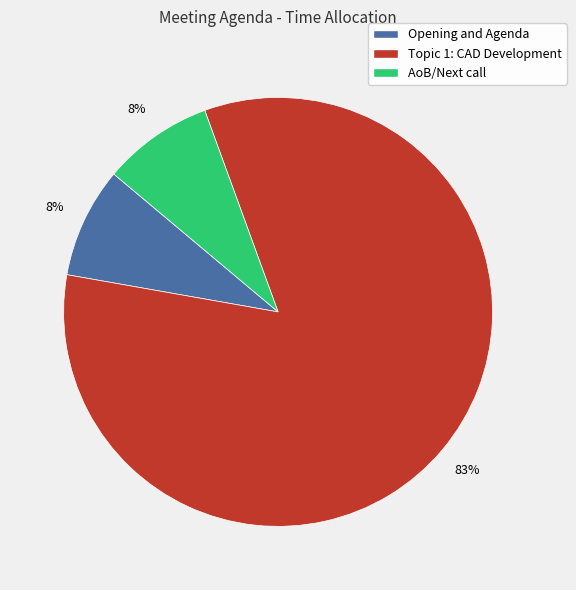

Is there a majority slice in this chart?

Yes